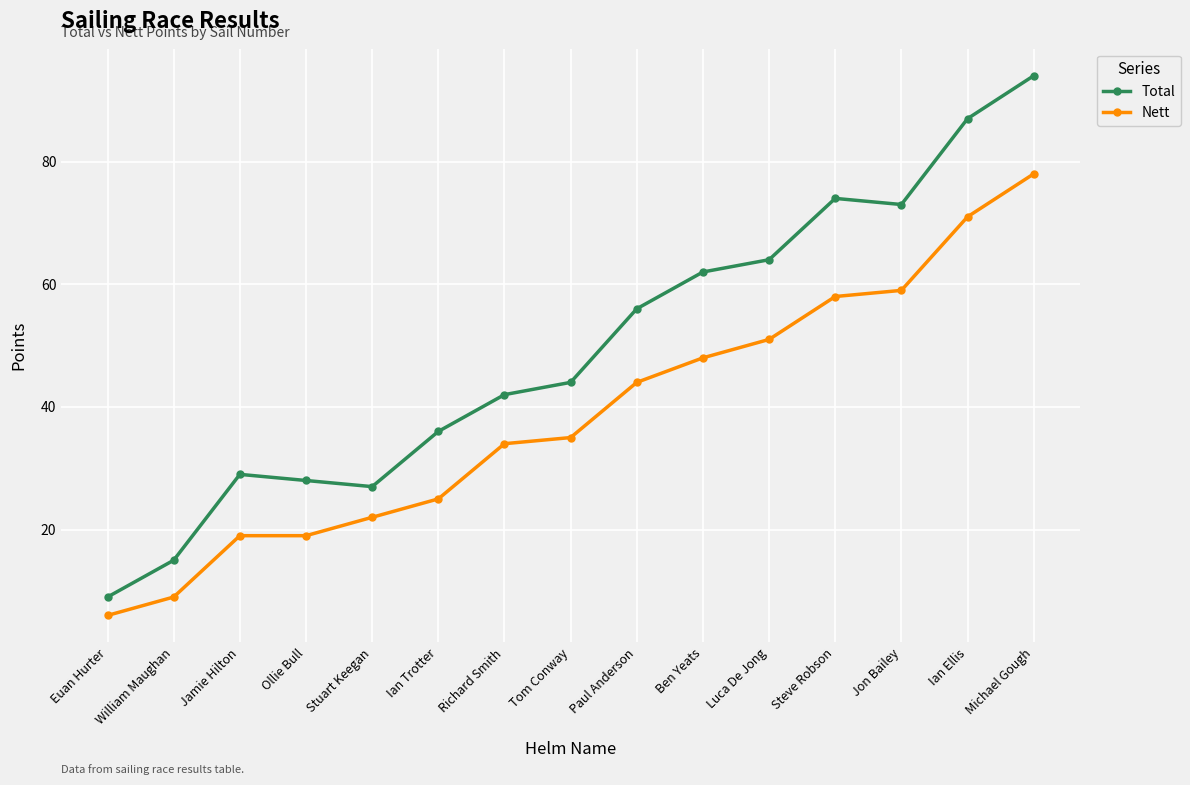

What is the value of the Total point at the 11th from the left?

64